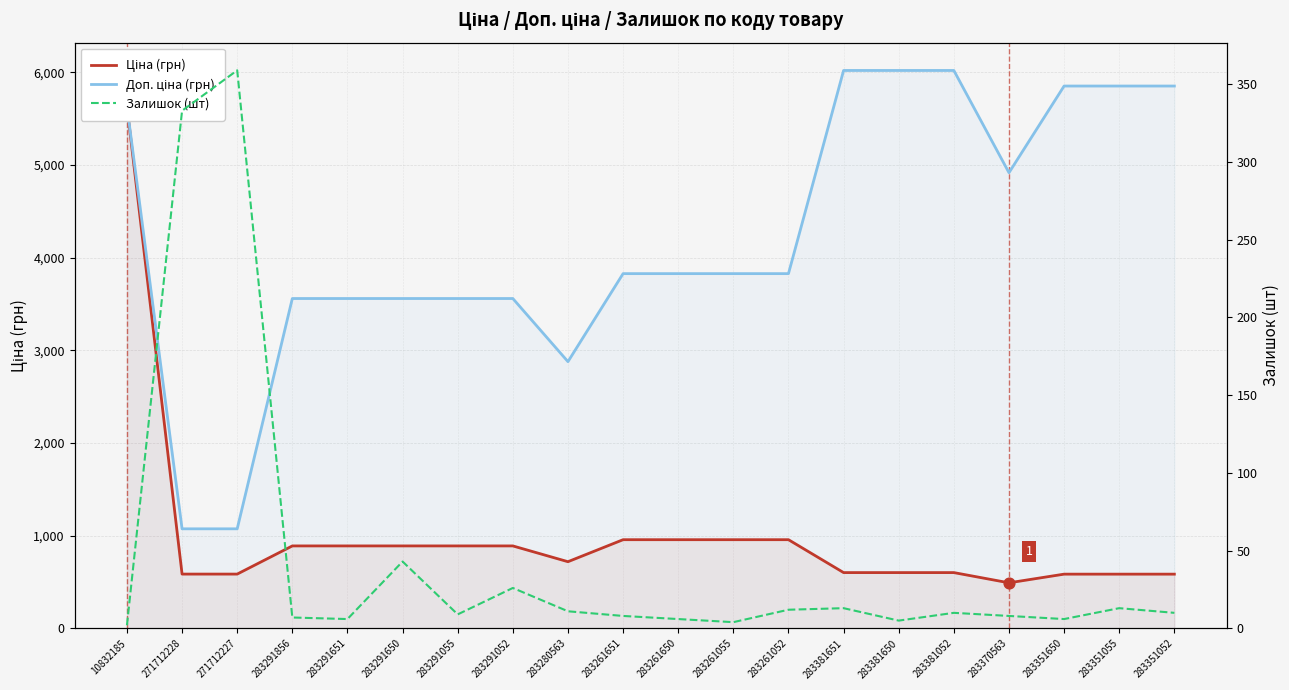

Which series has the widest spread of Y values?

Ціна (грн)